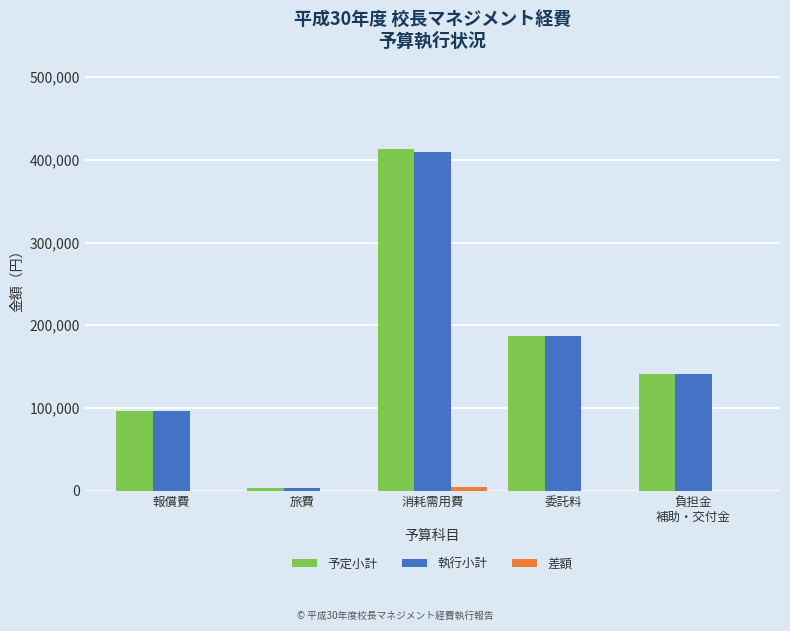

At which label is 執行小計 closest to 206363?

委託料